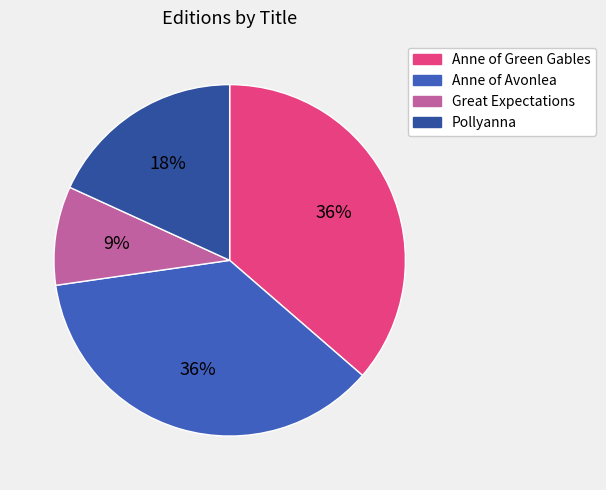

What is the change in value from Great Expectations to Pollyanna?

+1